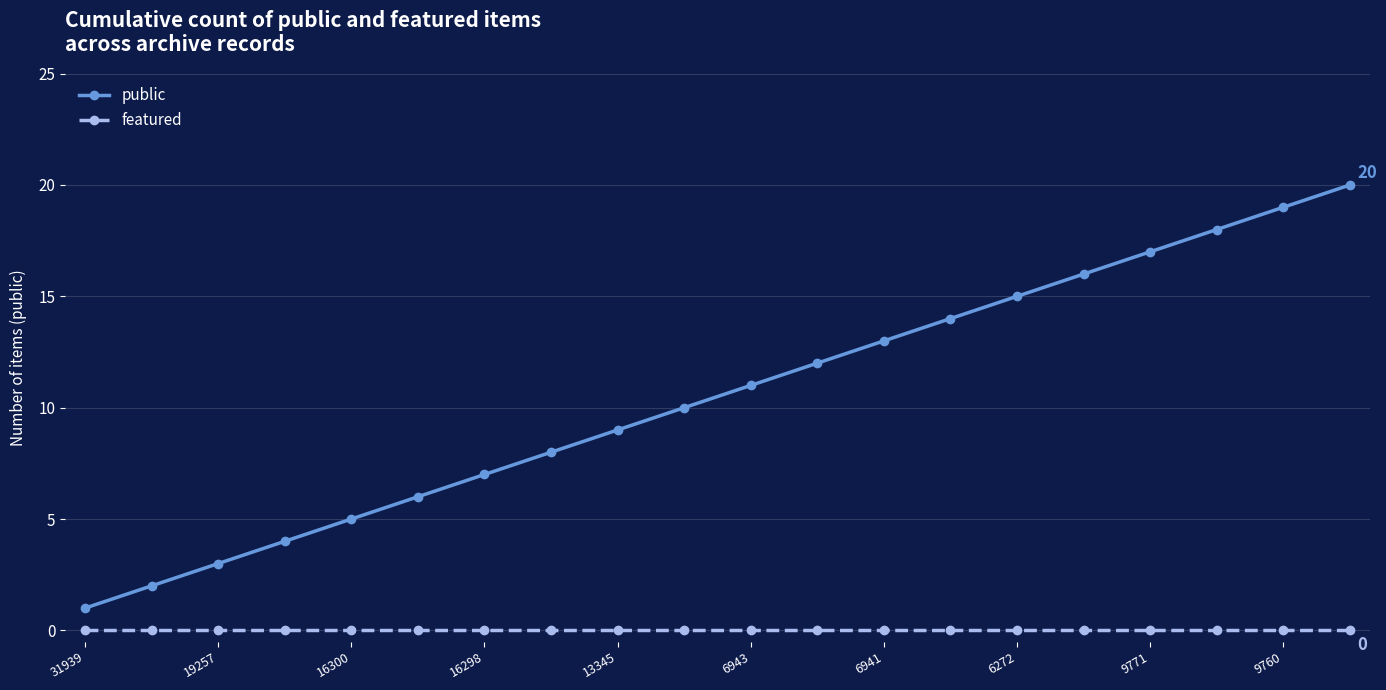

Reading left to right, what are all the values shown in this chart?

public: 1	2	3	4	5	6	7	8	9	10	11	12	13	14	15	16	17	18	19	20
featured: 0	0	0	0	0	0	0	0	0	0	0	0	0	0	0	0	0	0	0	0